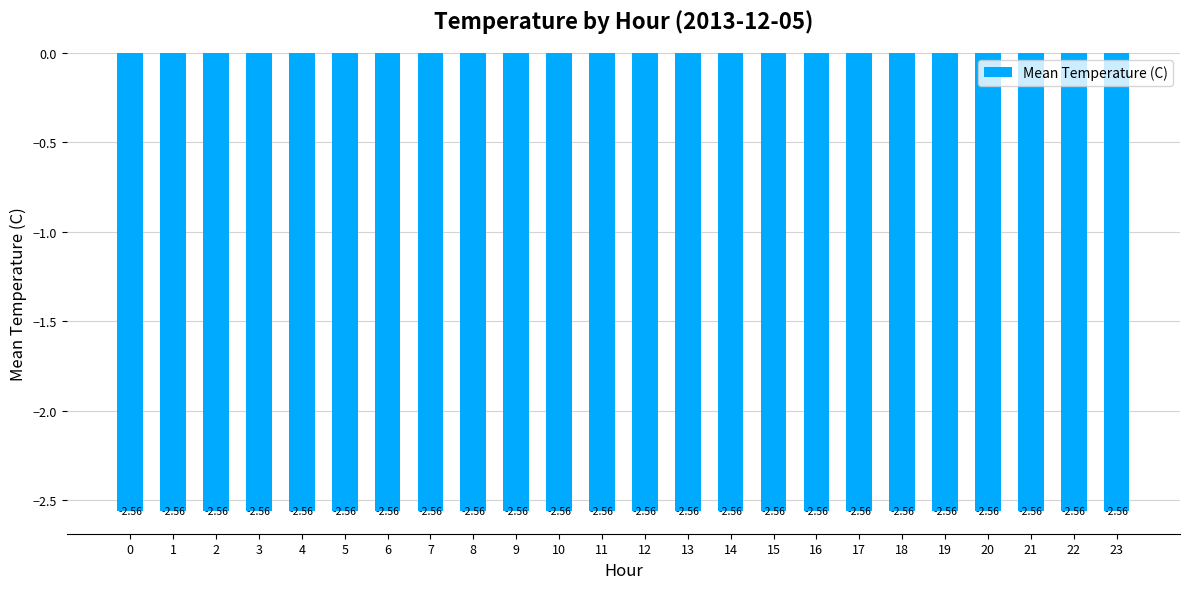

Does the chart contain any negative values?

Yes